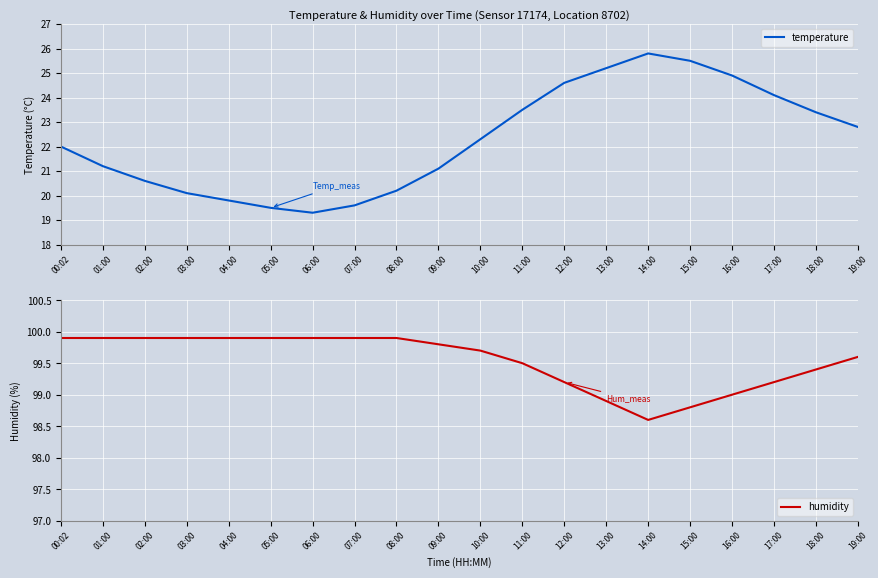

True or false: humidity has more than 1 interior local peaks.

False